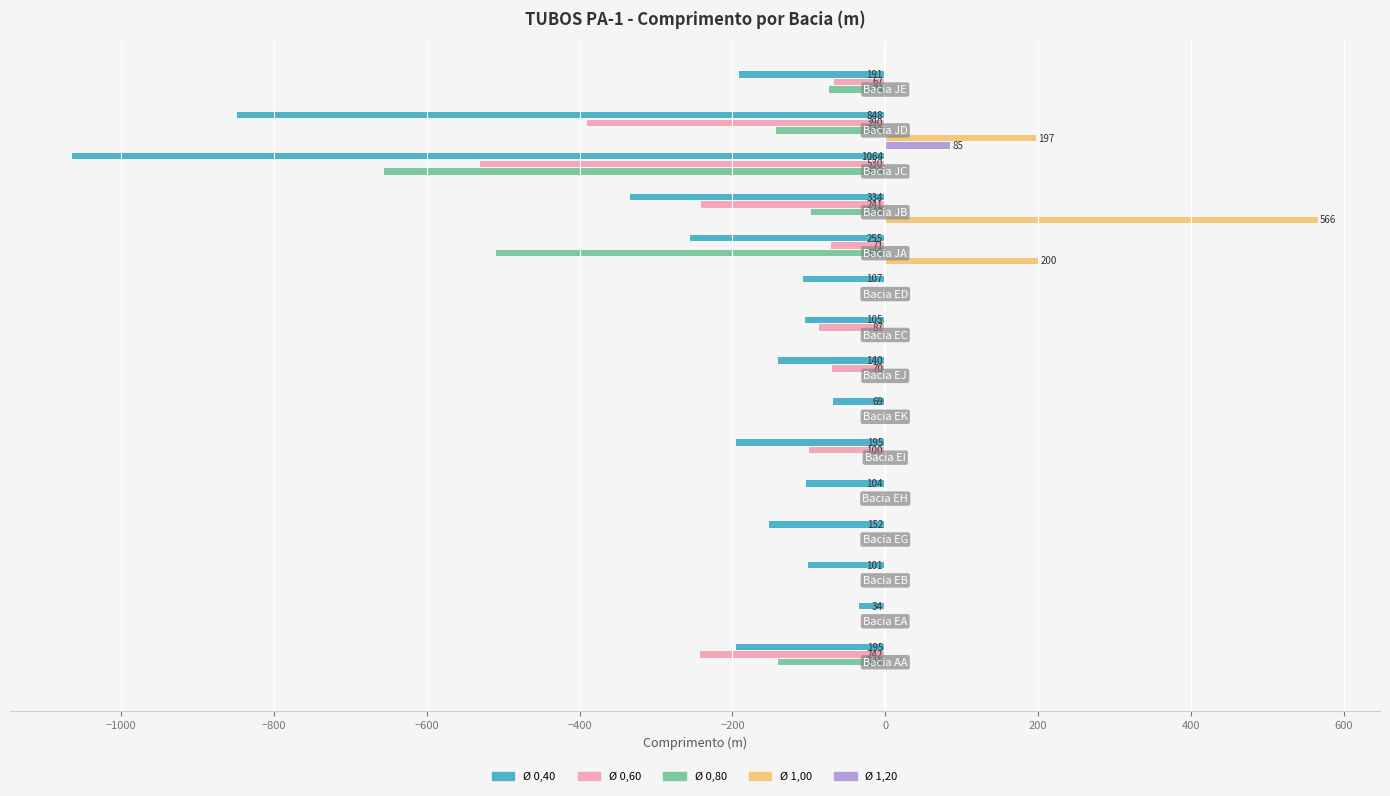

What is the sum of all Ø 0,40 values?

-3894